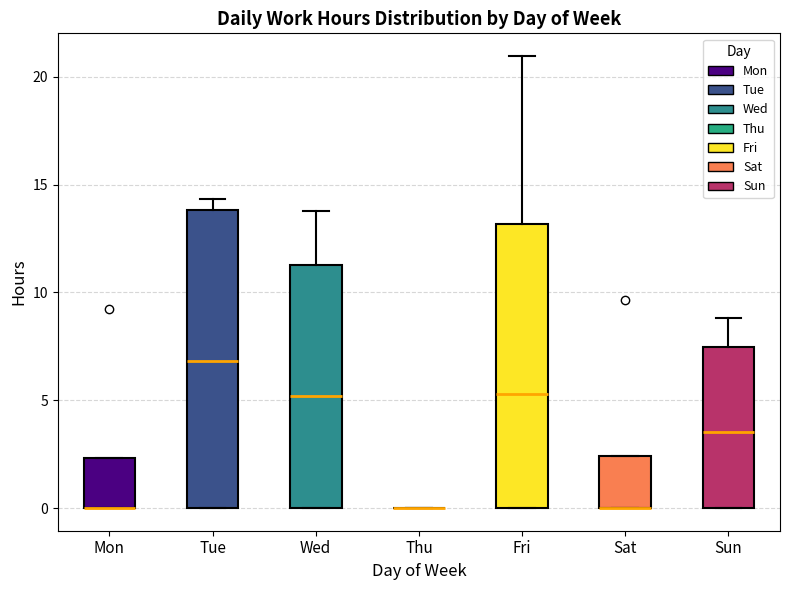

Which box is the tallest, from its lower edge to its upper edge?

Tue